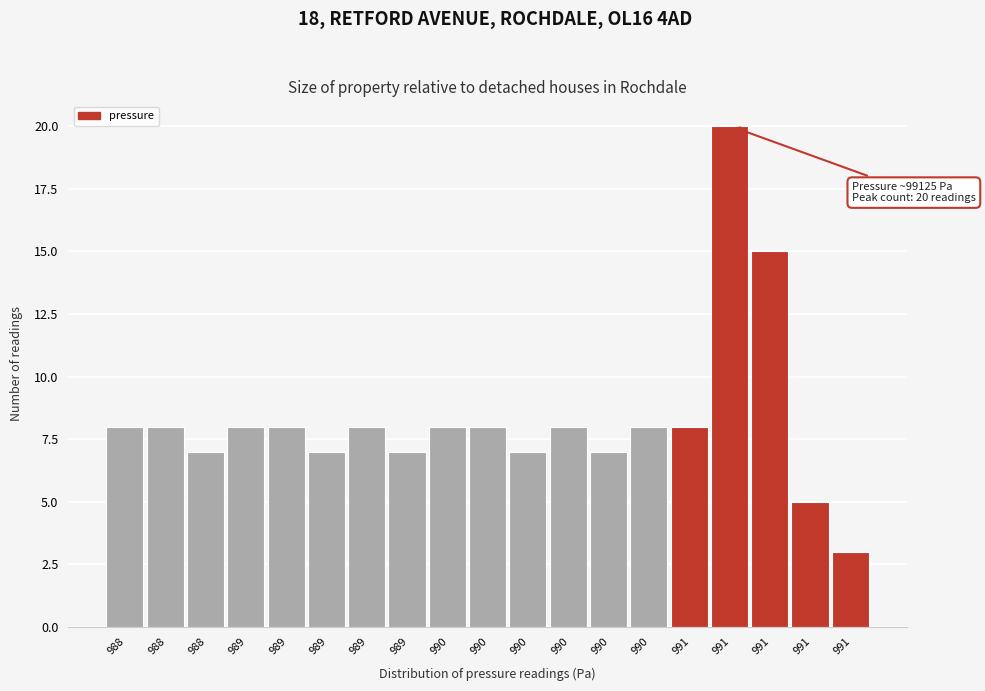

How many bars are there in total?

19